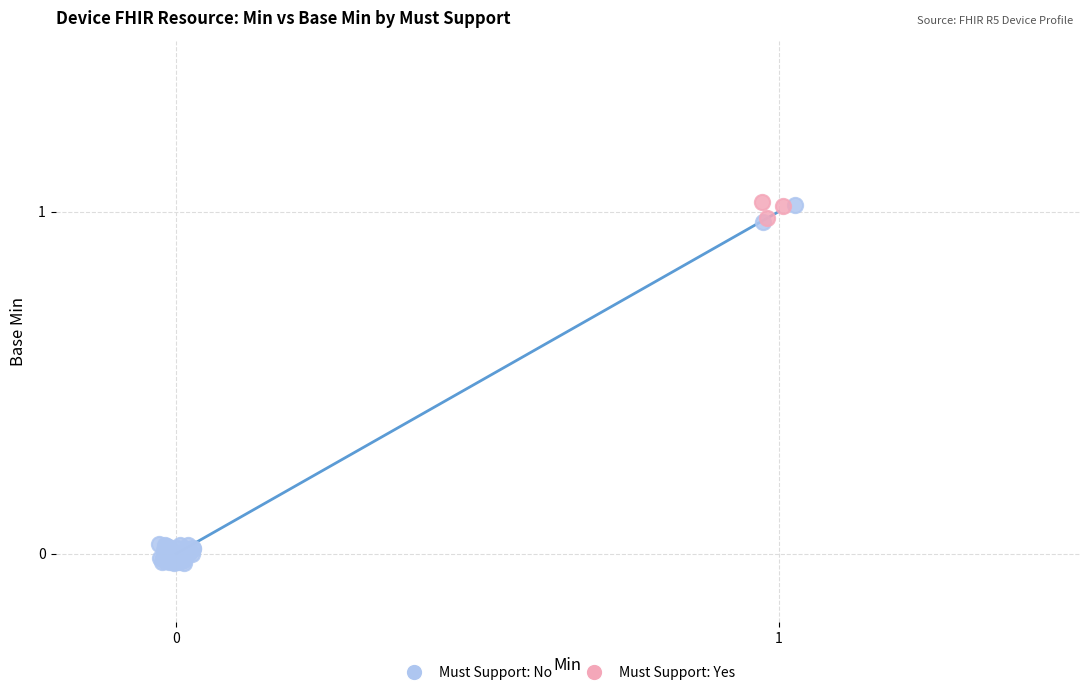

Which series has the widest spread of Y values?

Must Support: No